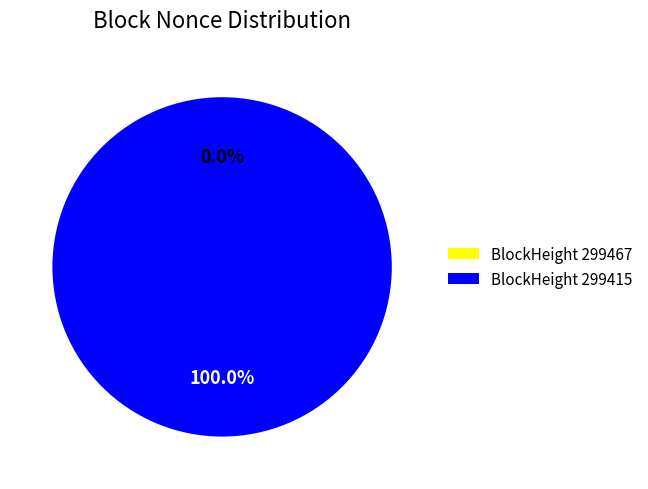

What is the smallest slice in the pie chart?

299467